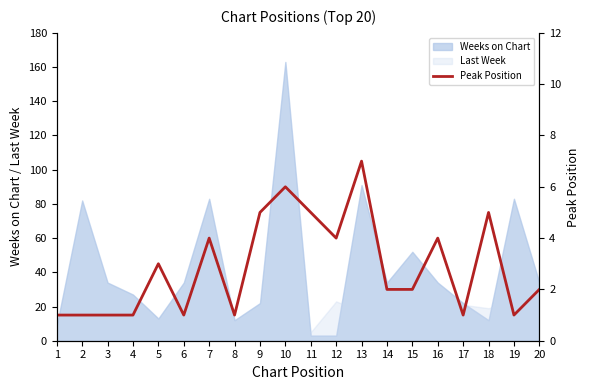

The value of Last Week at 12 is 15. True or false?

False